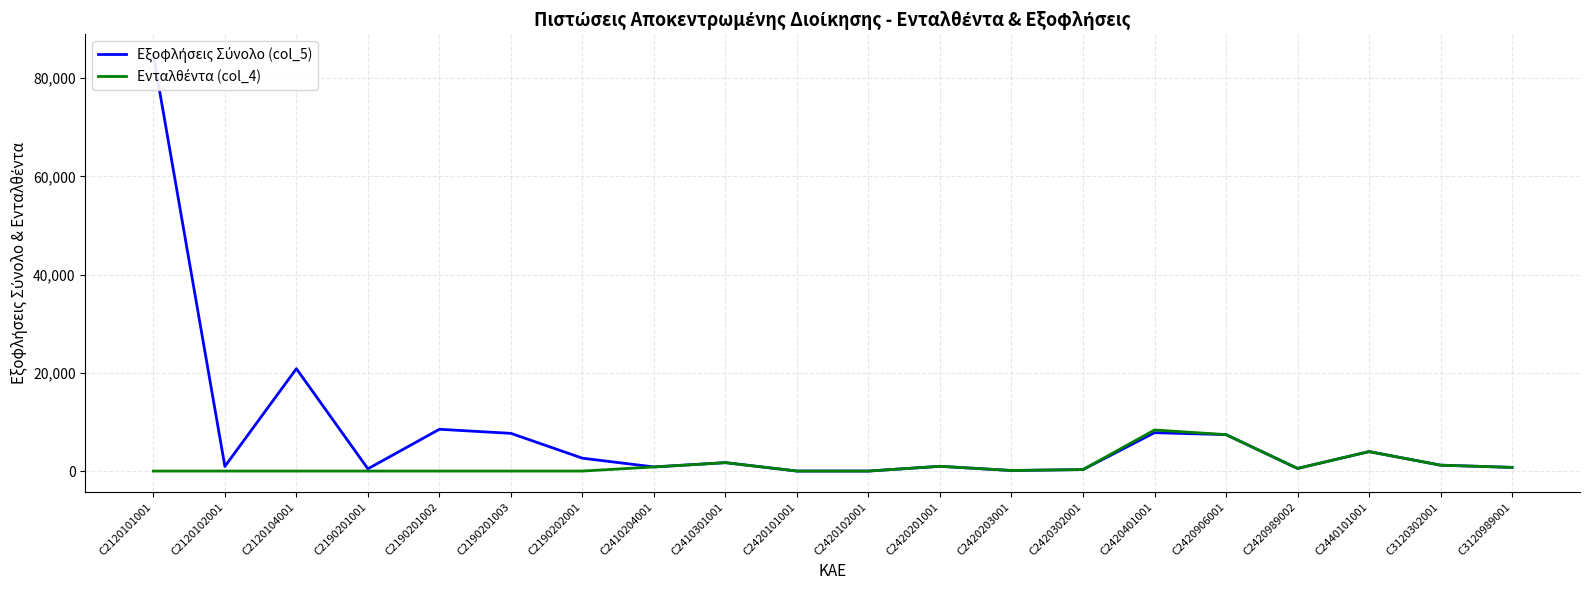

At how many categories does at least one series exceed 84355?

1